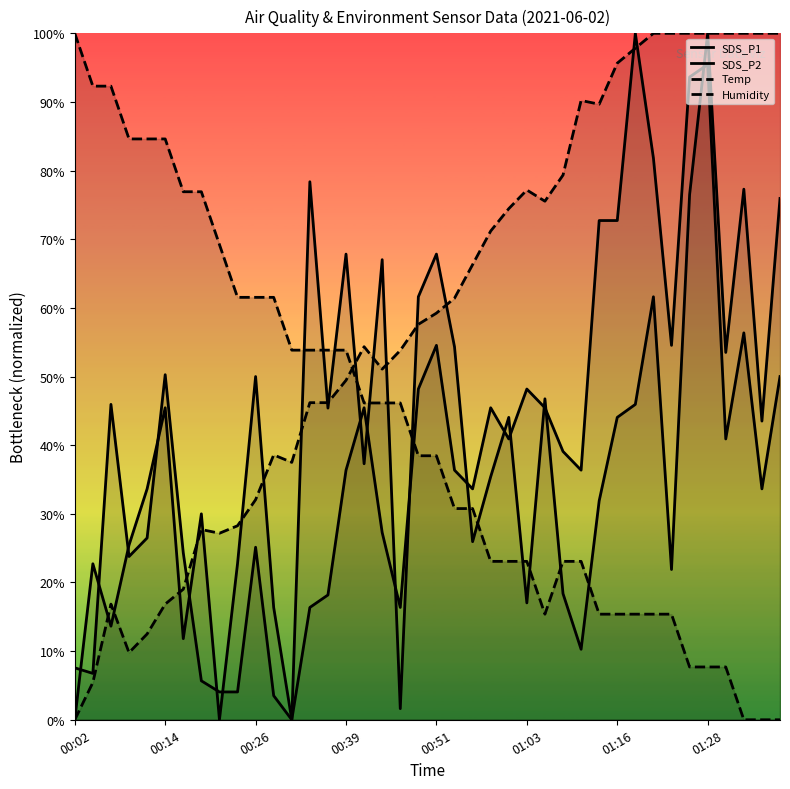

What is the total value across all series at 33?

191.8